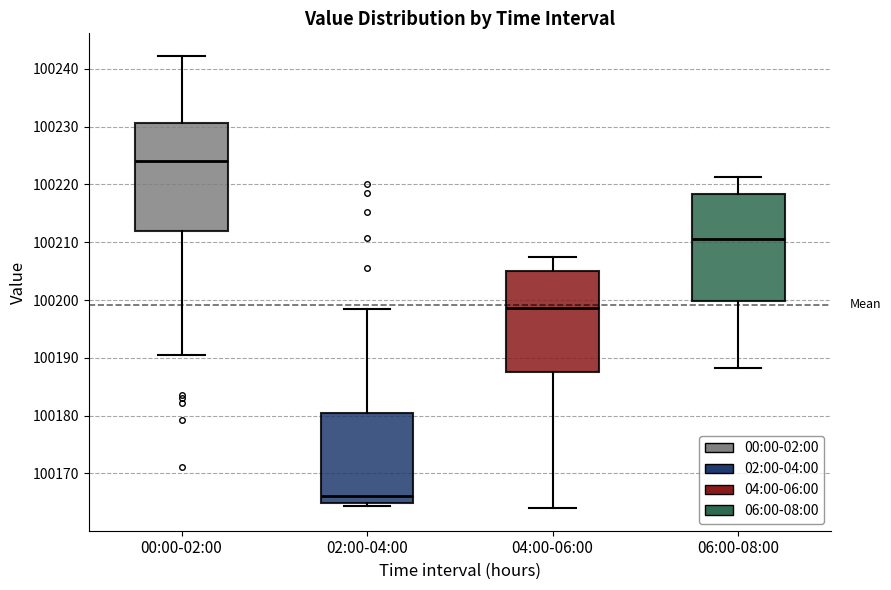

Where is the upper edge of the box for 06:00-08:00 on the y-axis? The values are not printed on the chart, so give them approximately, as read against the axis.

100218